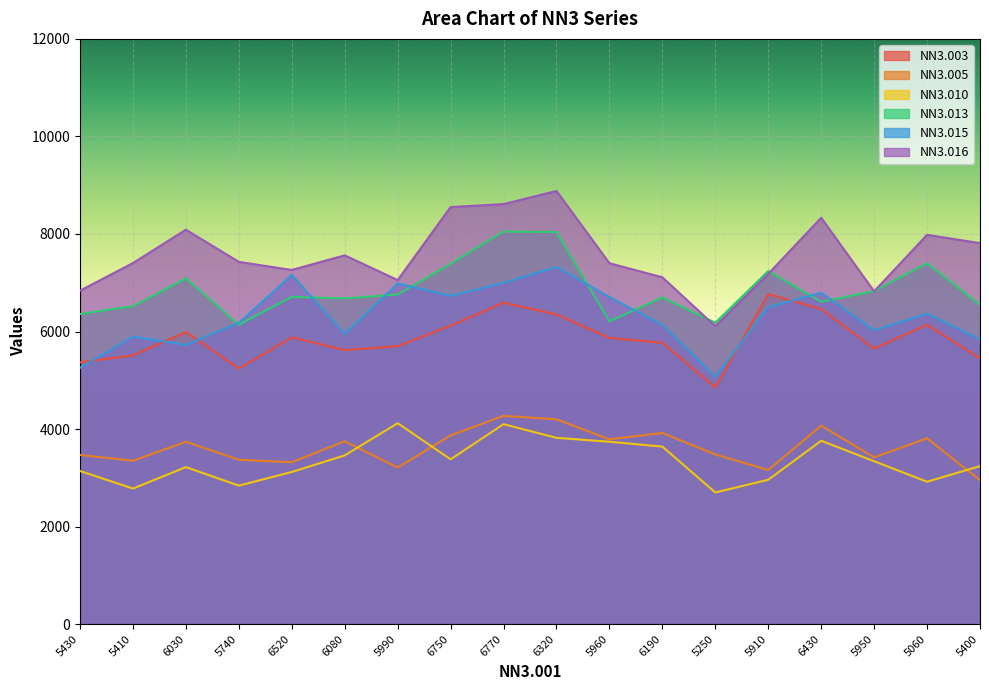

The NN3.015 series shows 9974 at 6030. True or false?

False